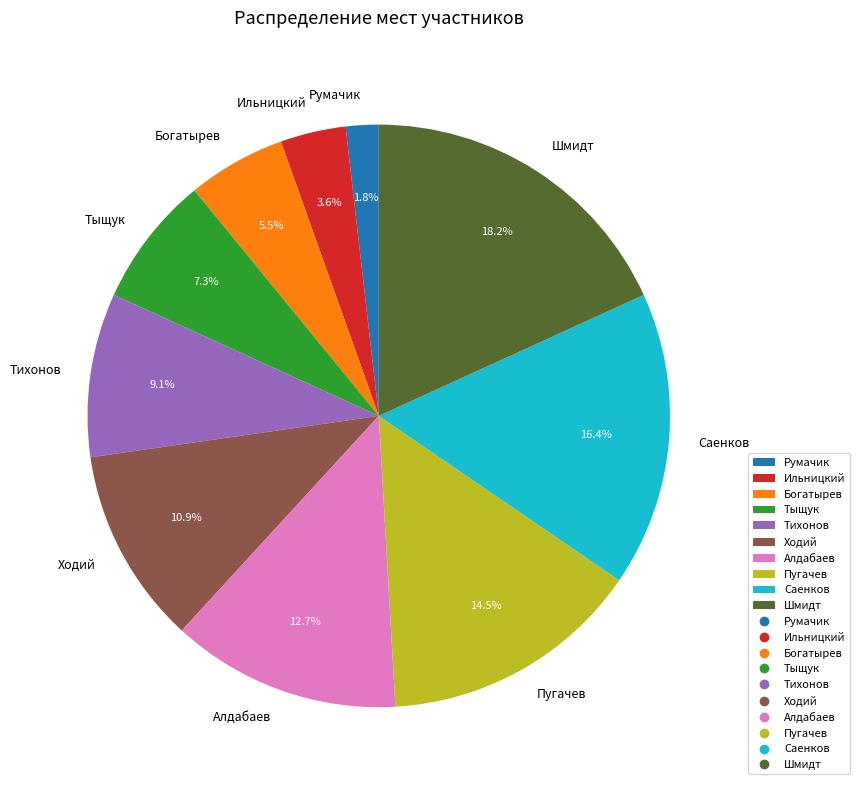

To the nearest percent, what percentage of the pie is Ильницкий?

4%